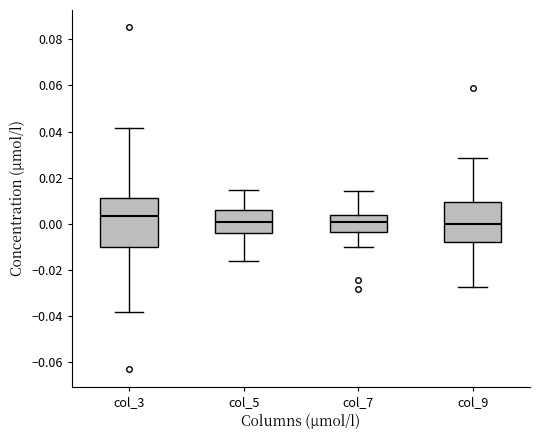

Reading left to right, read every box against the y-axis: the position of its median line, the range the box covers, and the ends of its whiskers. The values are not printed on the chart, so give them approximately, as read against the axis.

col_3: median 0.004, box -0.010 to 0.012, whiskers -0.038 to 0.042
col_5: median 0.000, box -0.004 to 0.006, whiskers -0.016 to 0.014
col_7: median 0.000, box -0.004 to 0.004, whiskers -0.010 to 0.014
col_9: median 0.000, box -0.008 to 0.010, whiskers -0.028 to 0.028